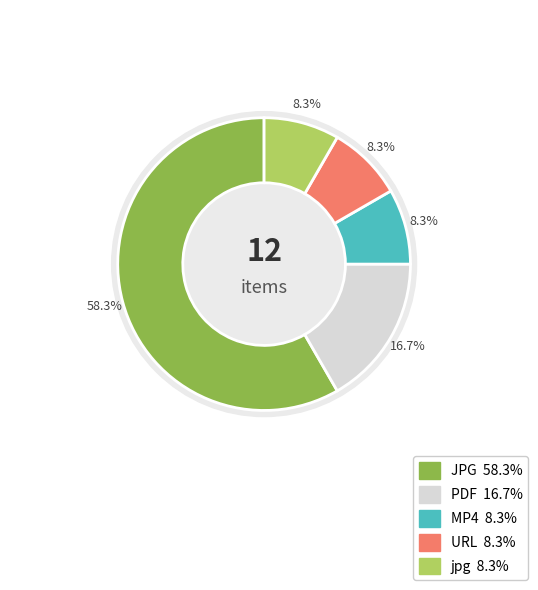

Does MP4 account for over 50% of the chart?

No